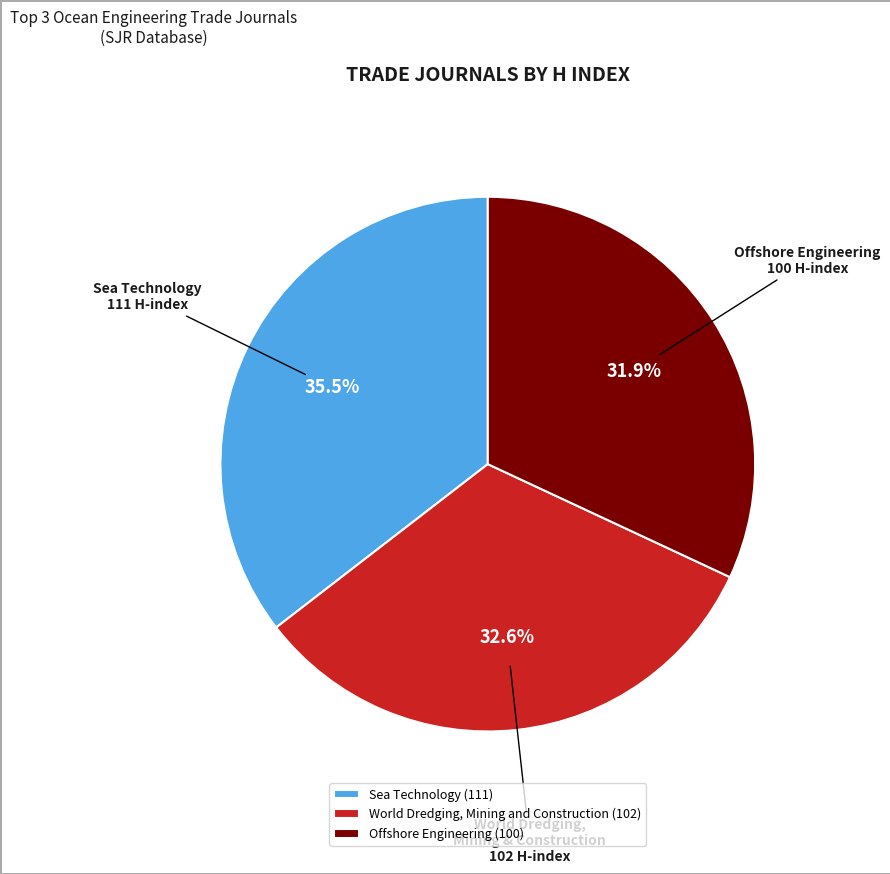

To the nearest percent, what is the combined percentage of World Dredging, Mining and Construction and Sea Technology?

68%